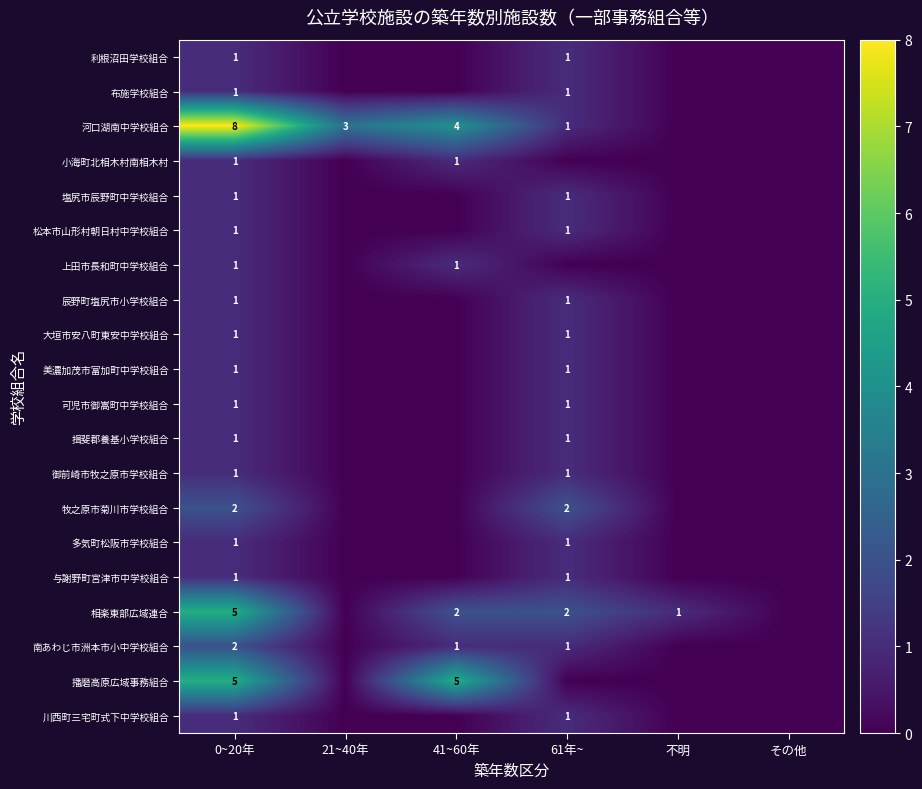

True or false: 上田市長和町中学校組合 has a value of 2 at 41~60年.

False